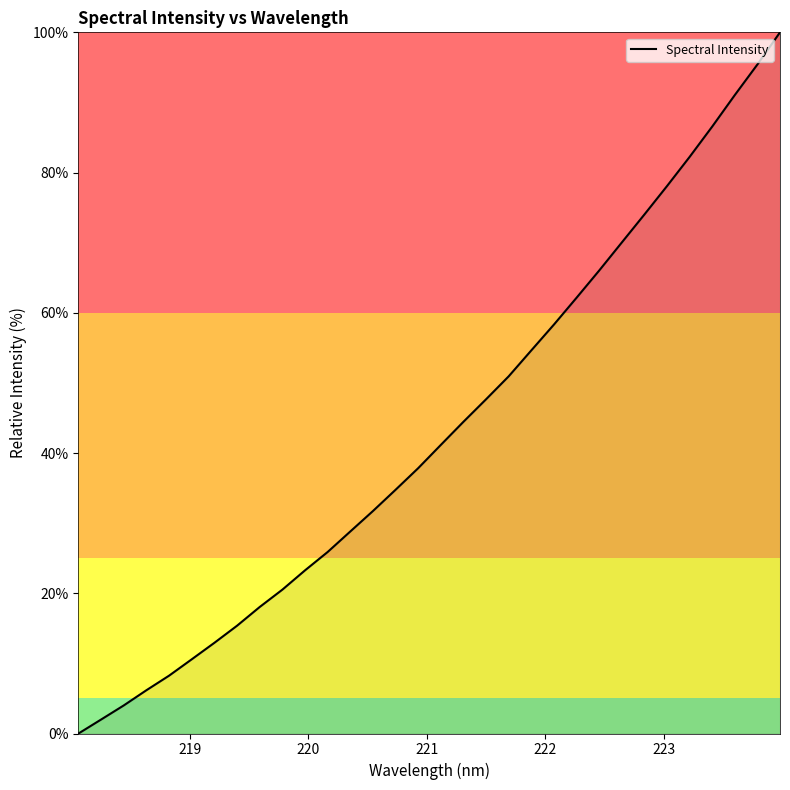

What is the difference between the maximum and minimum values?

100.0